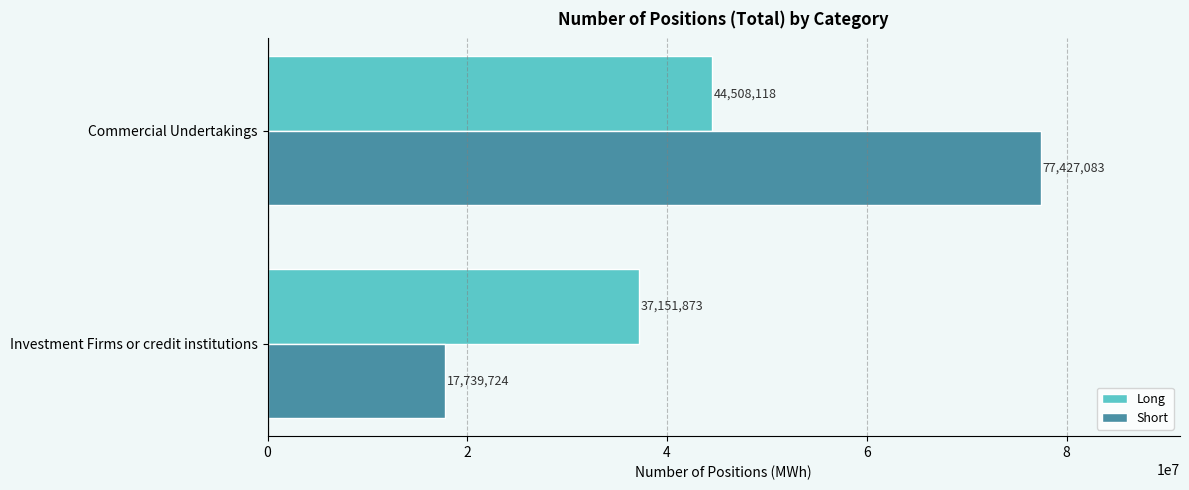

Which series has the largest range (max minus min)?

Short